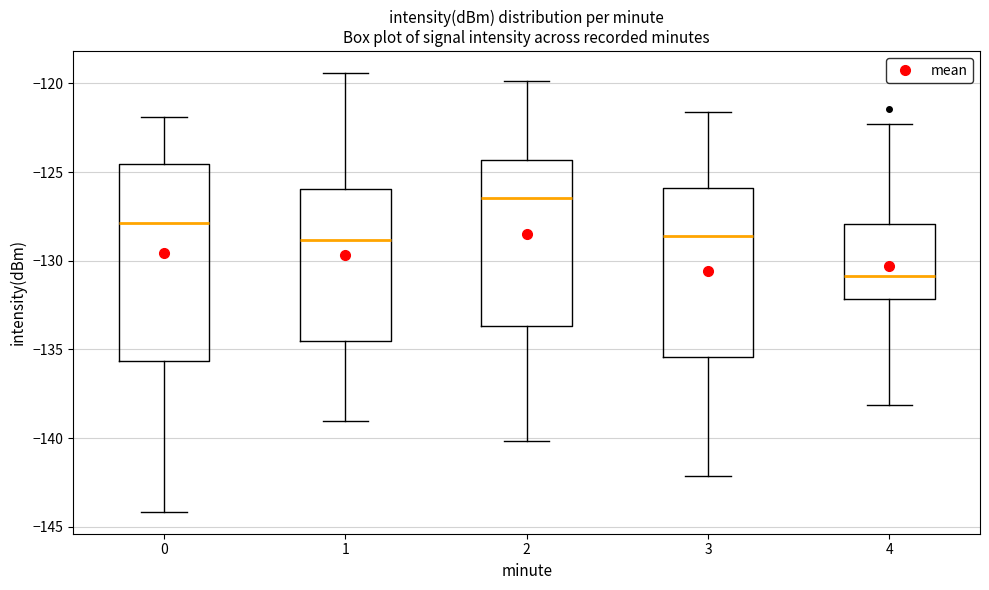

Where is the upper edge of the box at x = 1 on the y-axis? The values are not printed on the chart, so give them approximately, as read against the axis.

-126.0